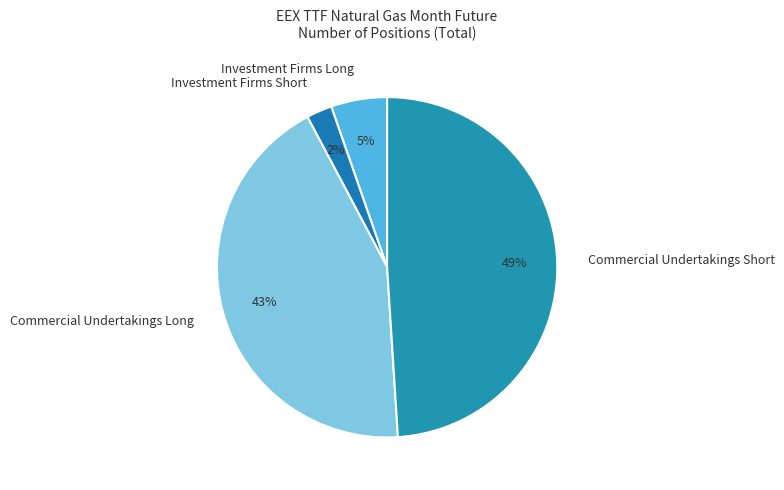

Is it true that Commercial Undertakings Short is 49% of the pie?

True